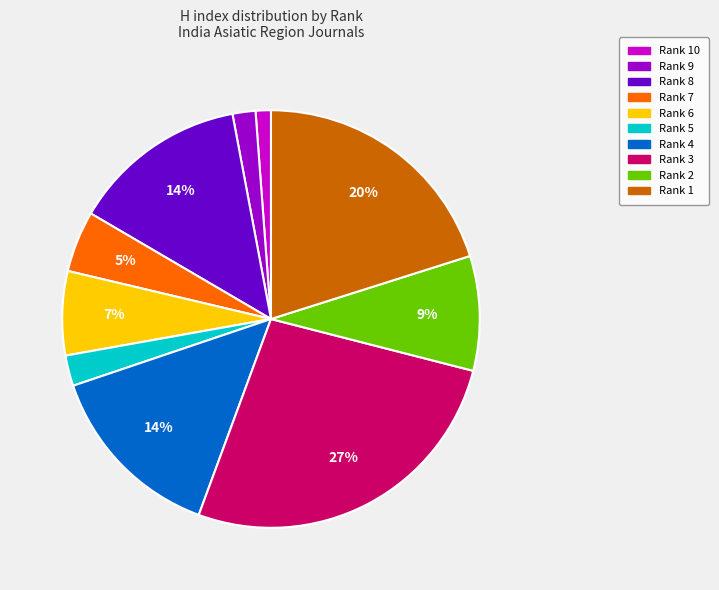

Does any single category account for the majority?

No